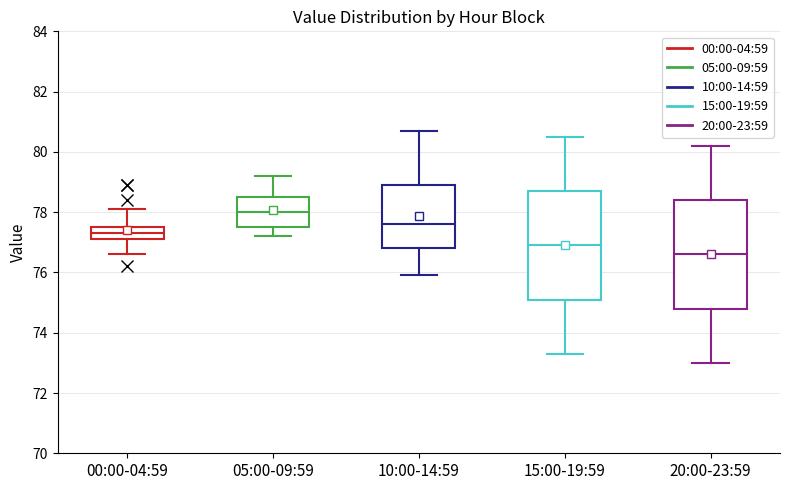

Where does the upper whisker of the box for 20:00-23:59 end on the y-axis? The values are not printed on the chart, so give them approximately, as read against the axis.

80.2